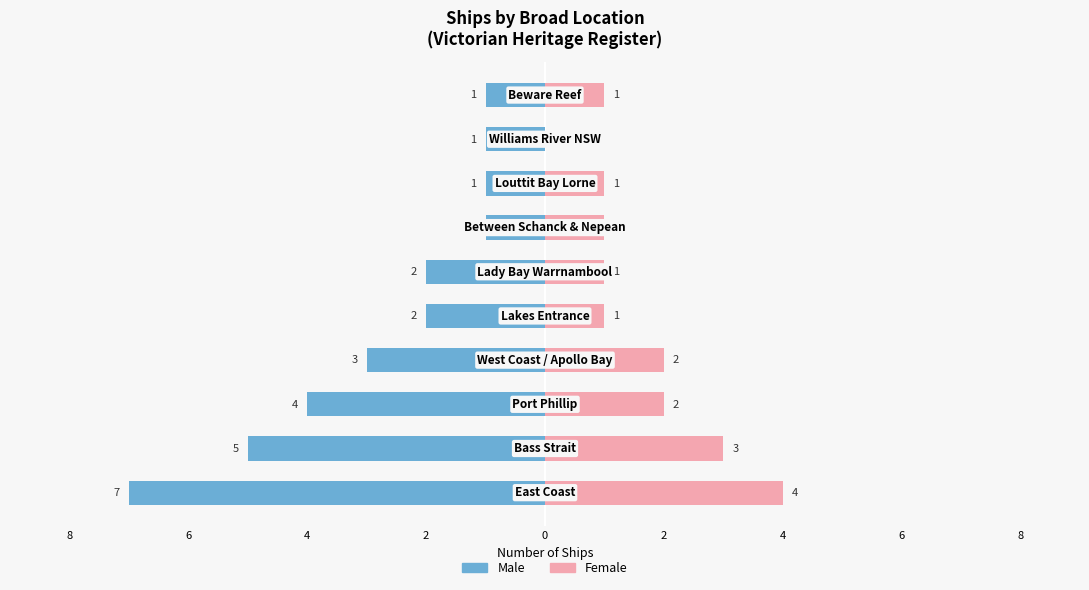

What are all the series names shown in the legend?

Male, Female